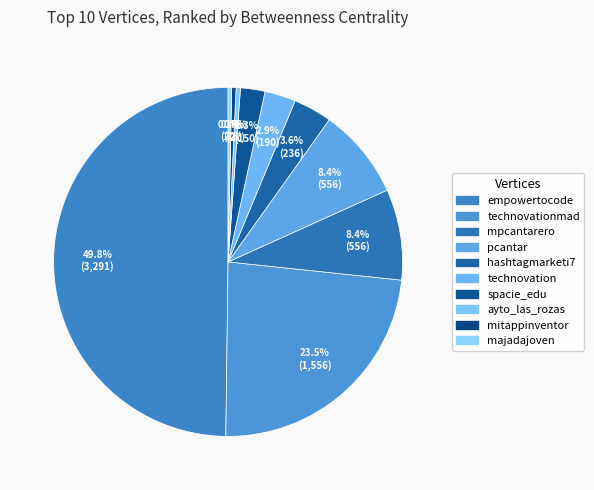

What is the largest slice in the pie chart?

empowertocode